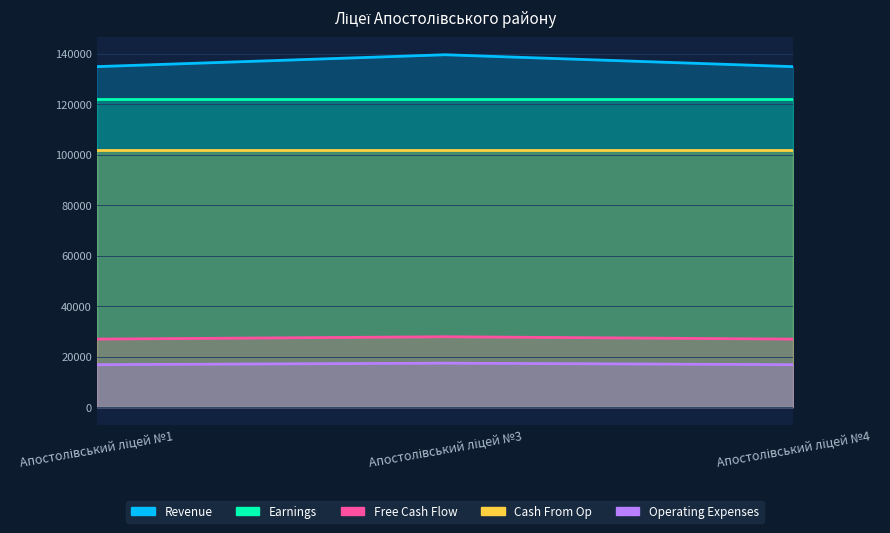

What is the sum of all Operating Expenses values?

51140.5